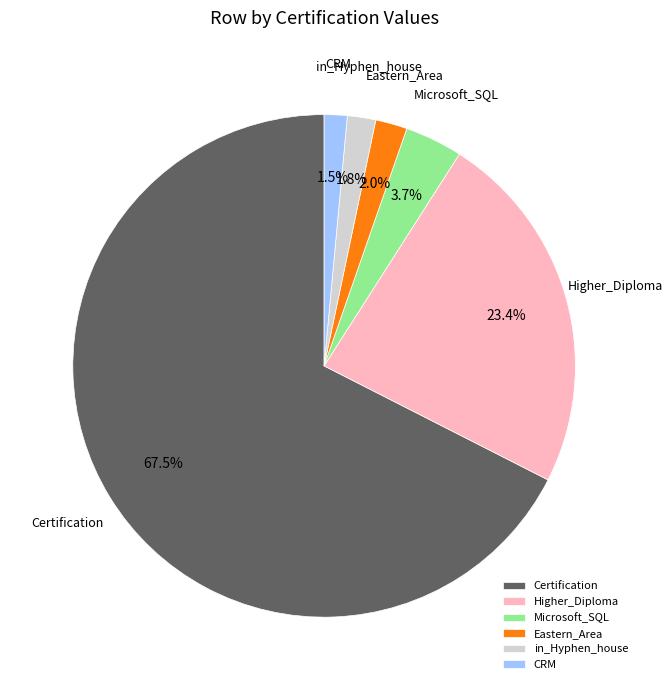

What is the largest slice in the pie chart?

Certification